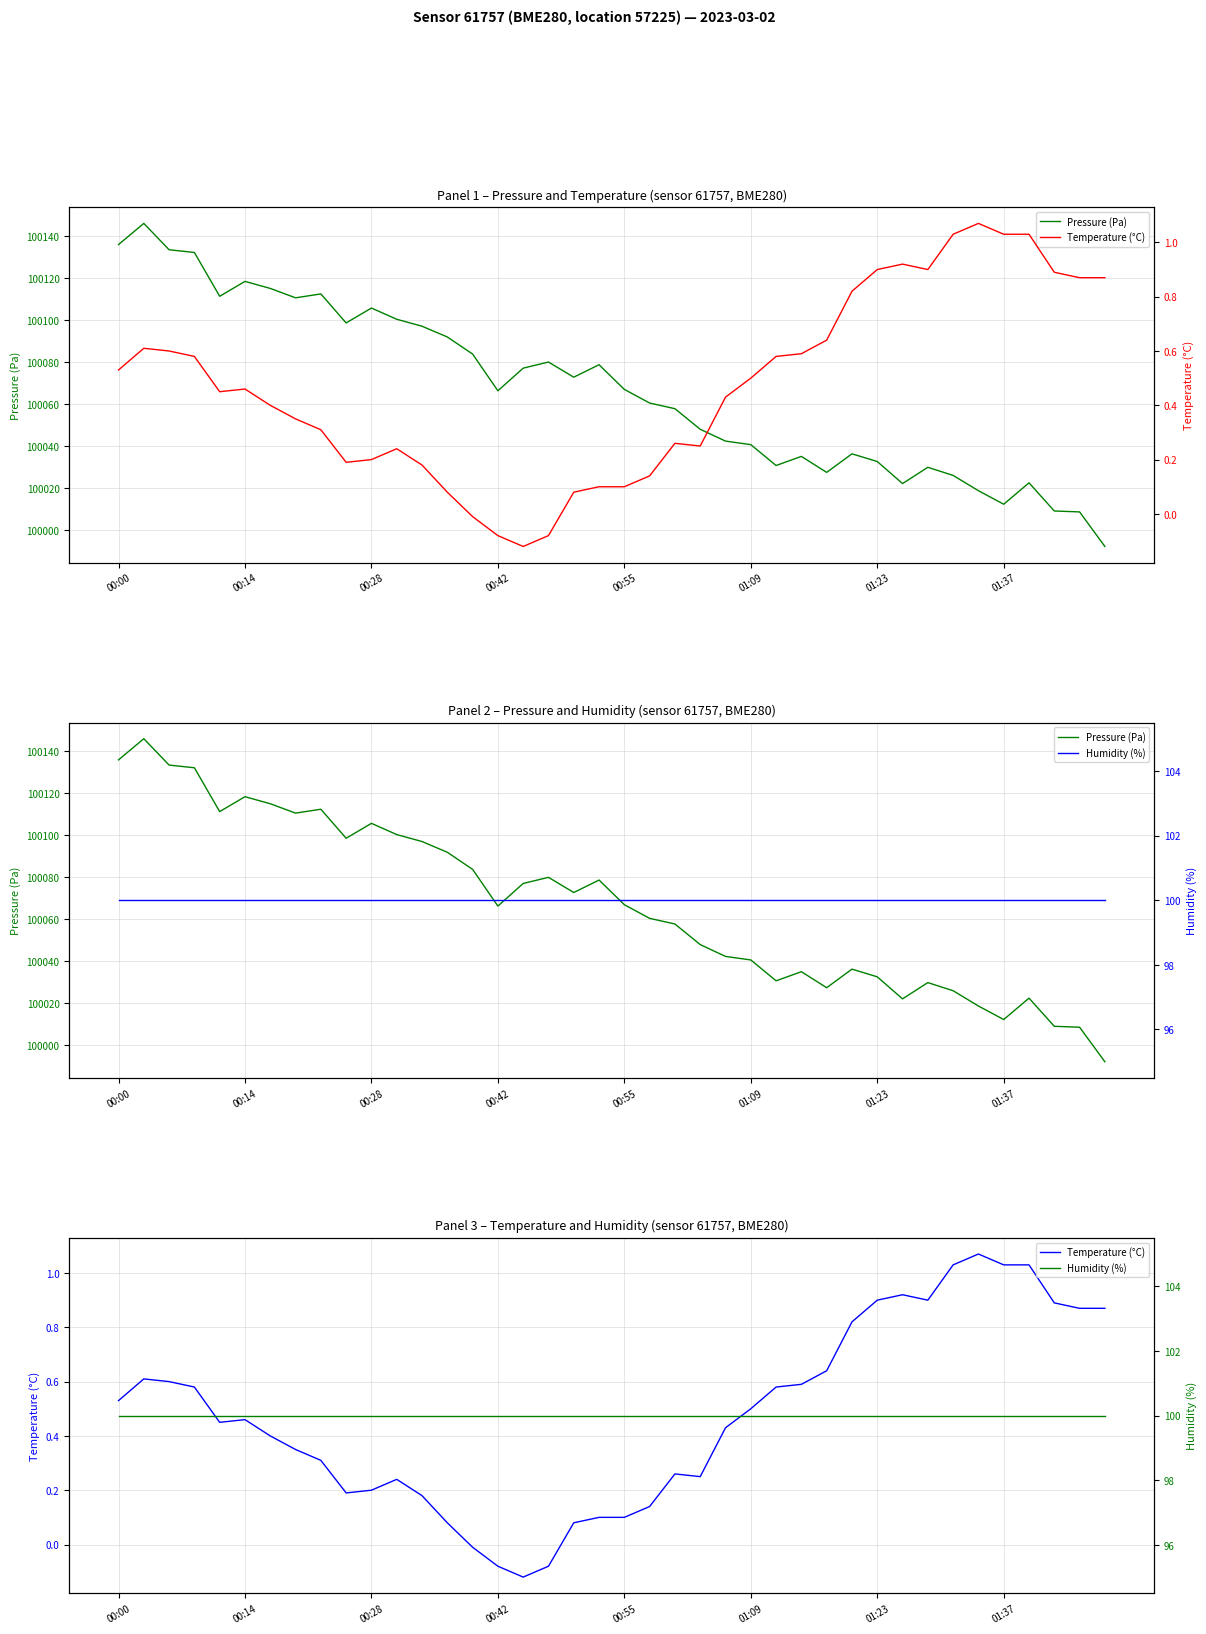

Reading left to right, what are all the values shown in this chart?

Pressure (Pa): 100135.9	100146.0	100133.4	100132.2	100111.3	100118.4	100115.0	100110.6	100112.4	100098.6	100105.7	100100.3	100097.0	100091.9	100083.8	100066.3	100077.1	100080.0	100072.8	100078.7	100066.9	100060.4	100057.8	100047.9	100042.3	100040.6	100030.7	100035.0	100027.4	100036.2	100032.6	100022.1	100029.8	100026.0	100018.7	100012.2	100022.4	100009.0	100008.6	99992.1
Temperature (°C): 0.5	0.6	0.6	0.6	0.5	0.5	0.4	0.3	0.3	0.2	0.2	0.2	0.2	0.1	-0.0	-0.1	-0.1	-0.1	0.1	0.1	0.1	0.1	0.3	0.2	0.4	0.5	0.6	0.6	0.6	0.8	0.9	0.9	0.9	1.0	1.1	1.0	1.0	0.9	0.9	0.9
Humidity (%): 100.0	100.0	100.0	100.0	100.0	100.0	100.0	100.0	100.0	100.0	100.0	100.0	100.0	100.0	100.0	100.0	100.0	100.0	100.0	100.0	100.0	100.0	100.0	100.0	100.0	100.0	100.0	100.0	100.0	100.0	100.0	100.0	100.0	100.0	100.0	100.0	100.0	100.0	100.0	100.0